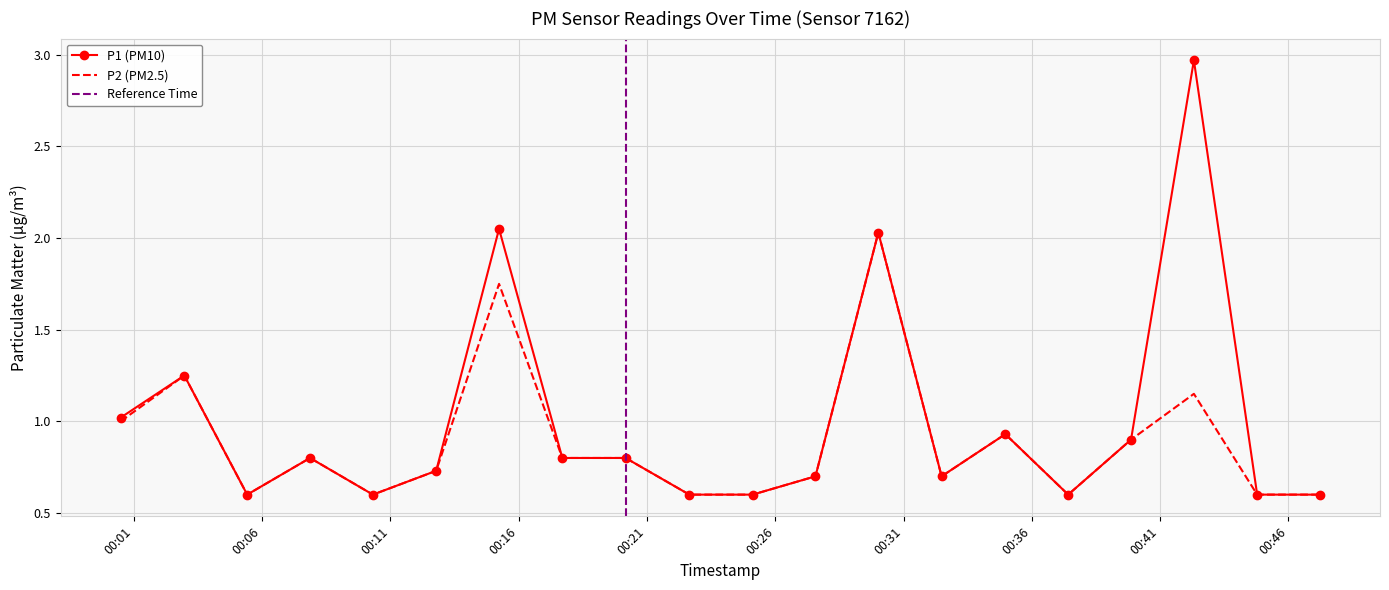

What is the label of the 20th point from the right?

2024-03-06T00:00:29